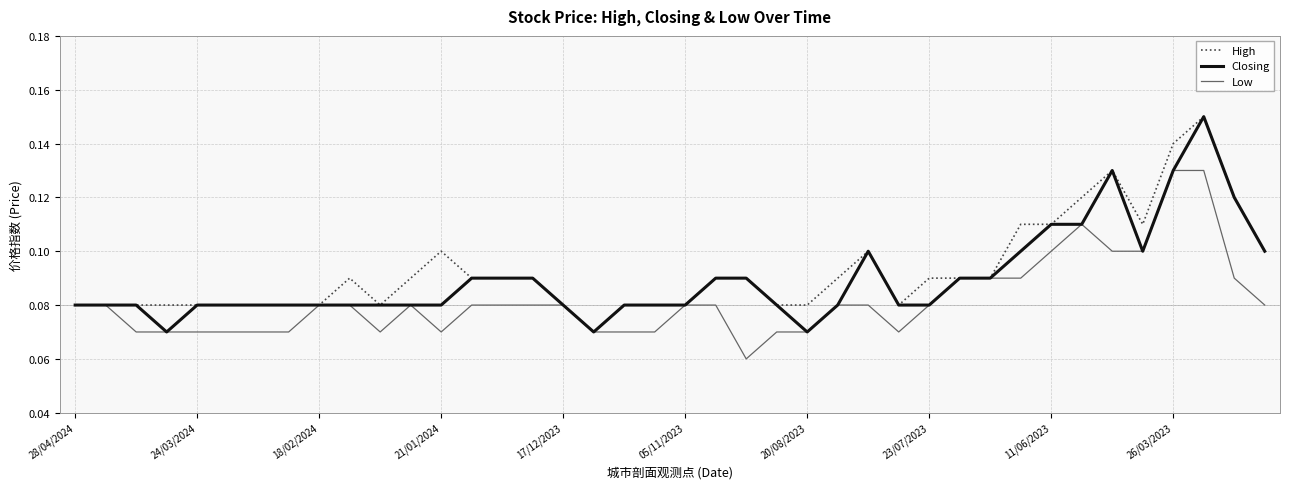

What is the difference between the second highest and second lowest values in the High series?

0.1